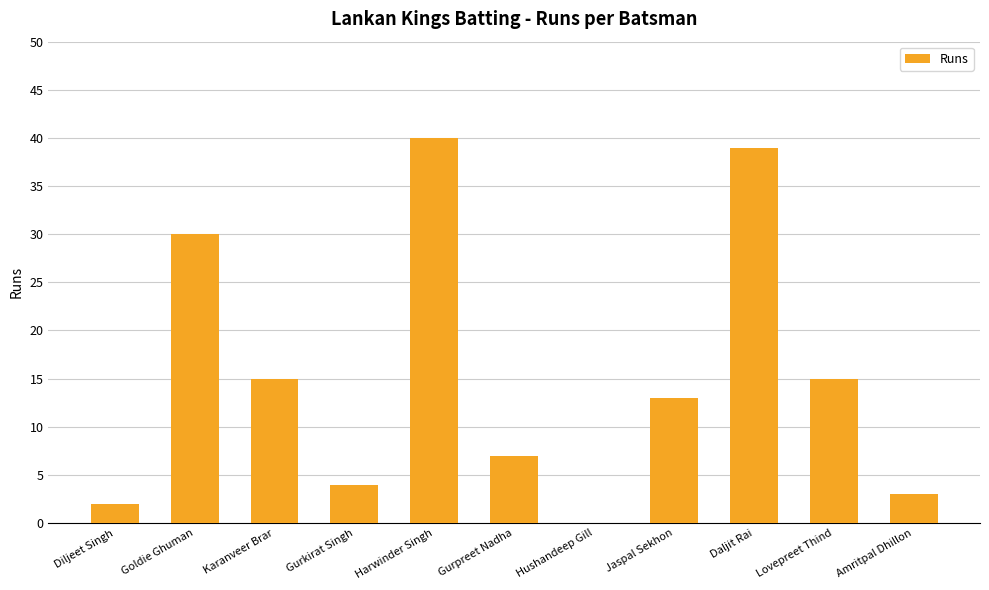

Reading left to right, extract all data points from this chart.

Diljeet Singh=2	Goldie Ghuman=30	Karanveer Brar=15	Gurkirat Singh=4	Harwinder Singh=40	Gurpreet Nadha=7	Hushandeep Gill=0	Jaspal Sekhon=13	Daljit Rai=39	Lovepreet Thind=15	Amritpal Dhillon=3